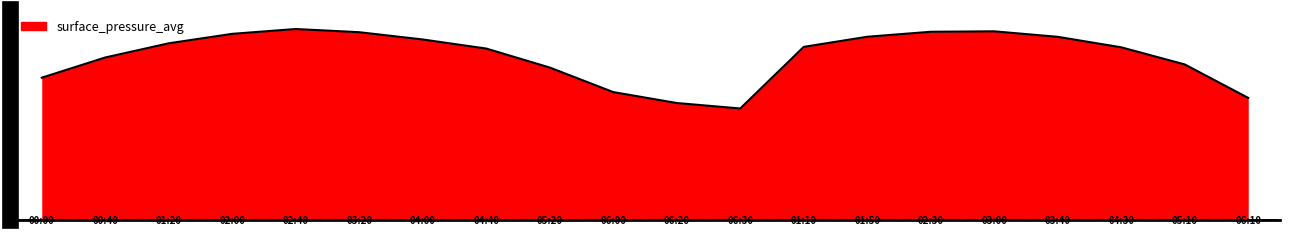

Where is the data nearest to the value 300?

05:20